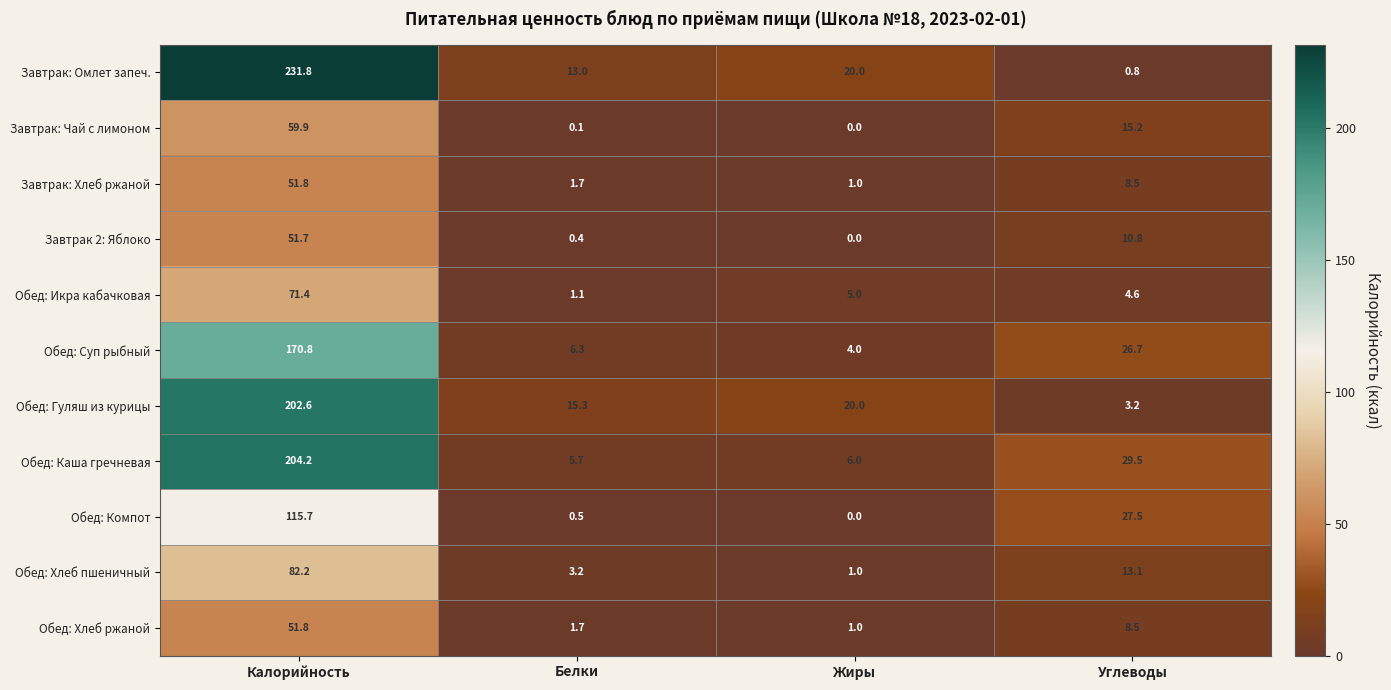

What is the difference between the highest and lowest values at Калорийность?

180.1